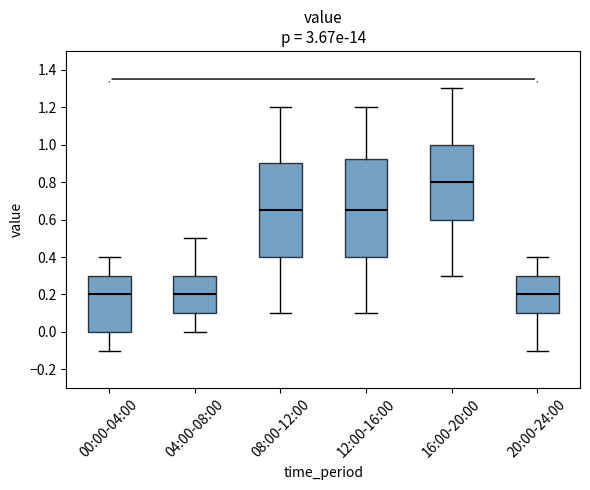

Which box is the tallest, from its lower edge to its upper edge?

12:00-16:00